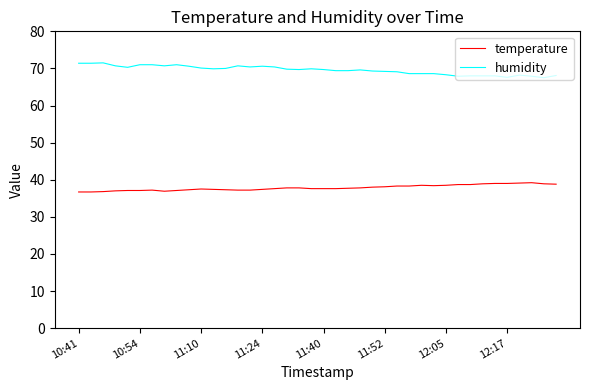

Which series has the largest total across all categories?

humidity